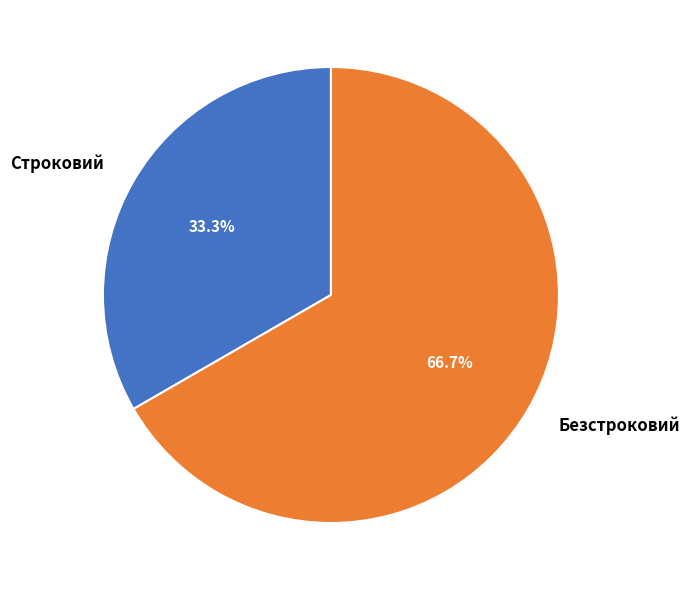

How many slices are in this pie chart?

2